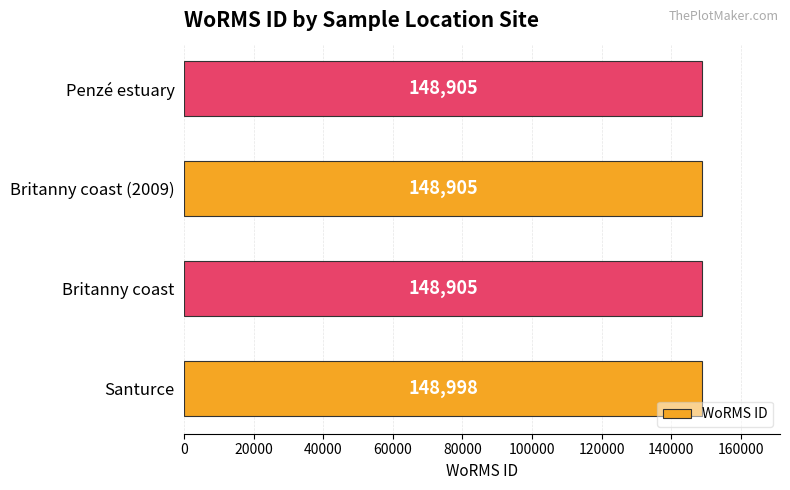

What is the difference between the maximum and minimum values?

93